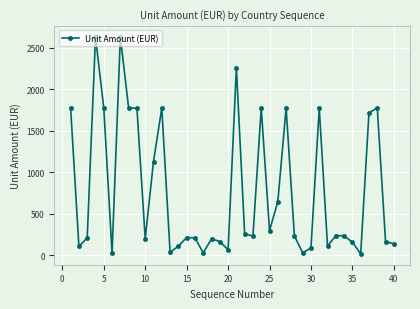

True or false: the data has more than 2 interior local peaks.

True